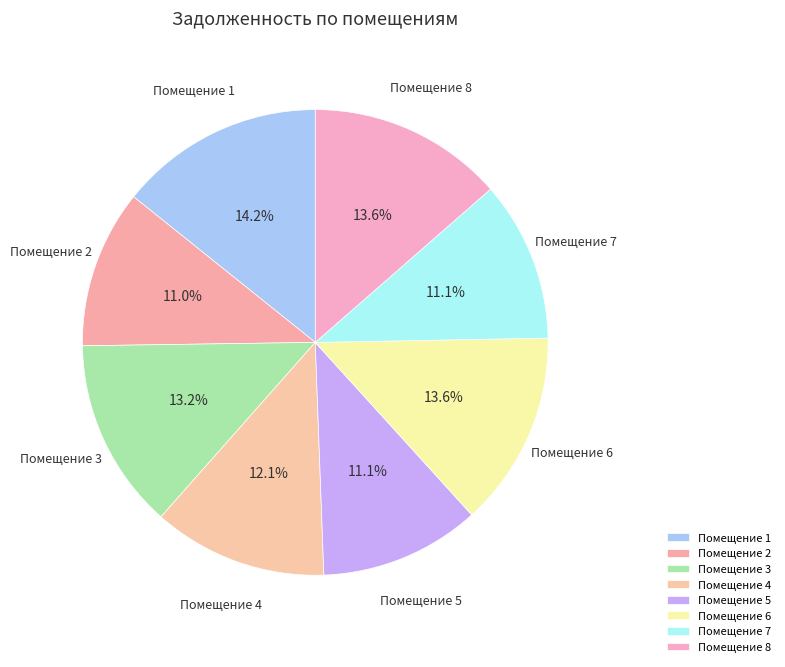

What is the largest slice in the pie chart?

Помещение 1